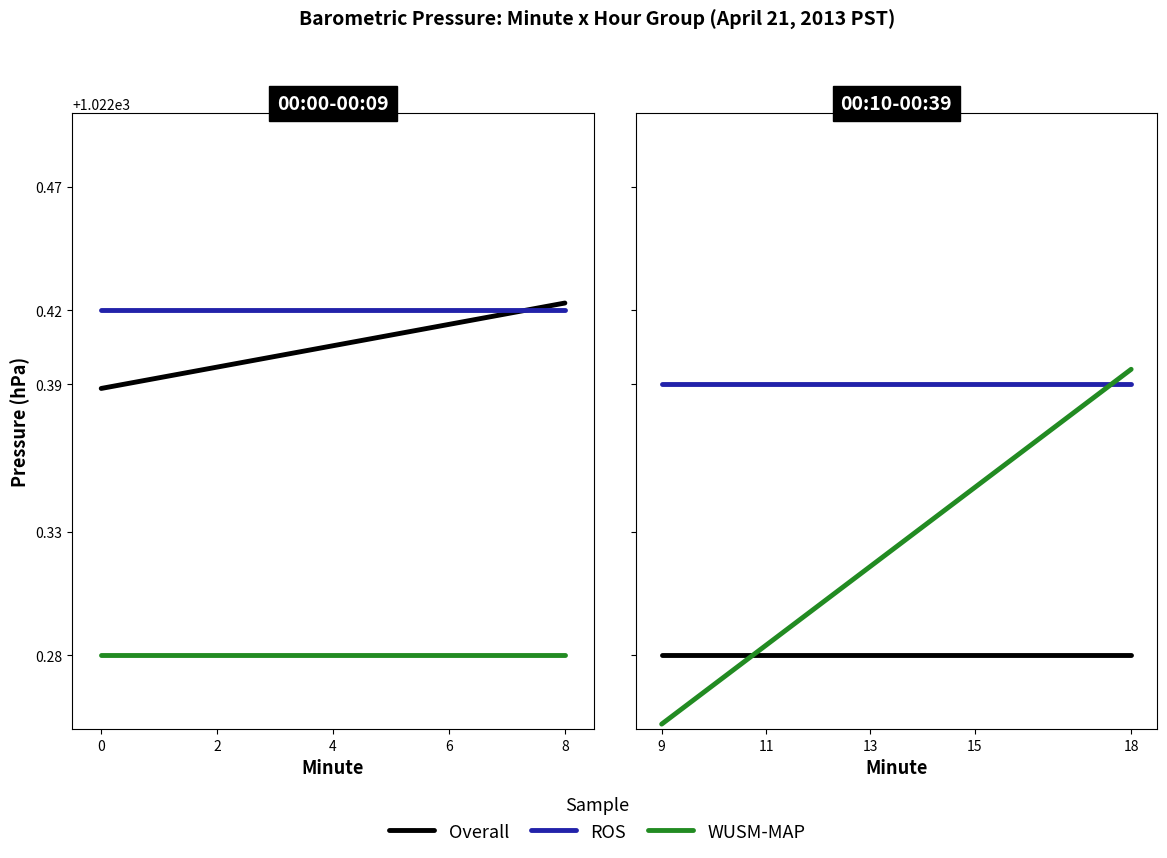

True or false: Overall has more than 1 interior local peaks.

False